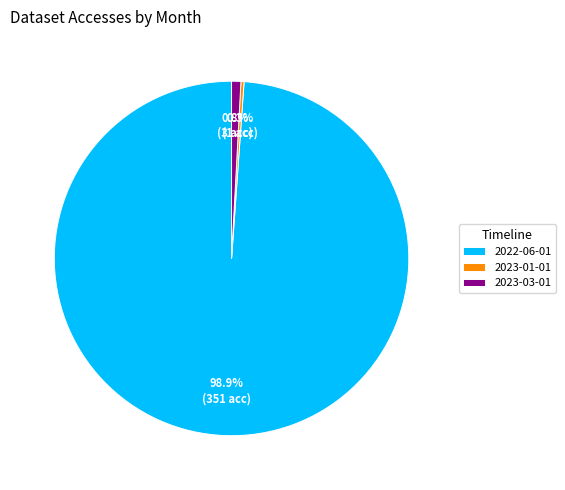

Which category has the biggest portion of the pie?

2022-06-01